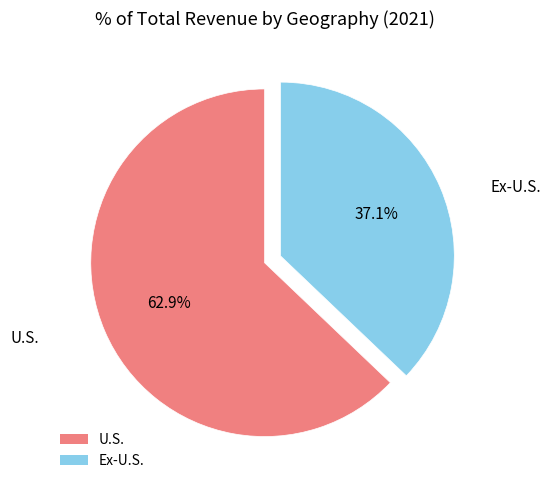

Count the number of slices in the pie.

2